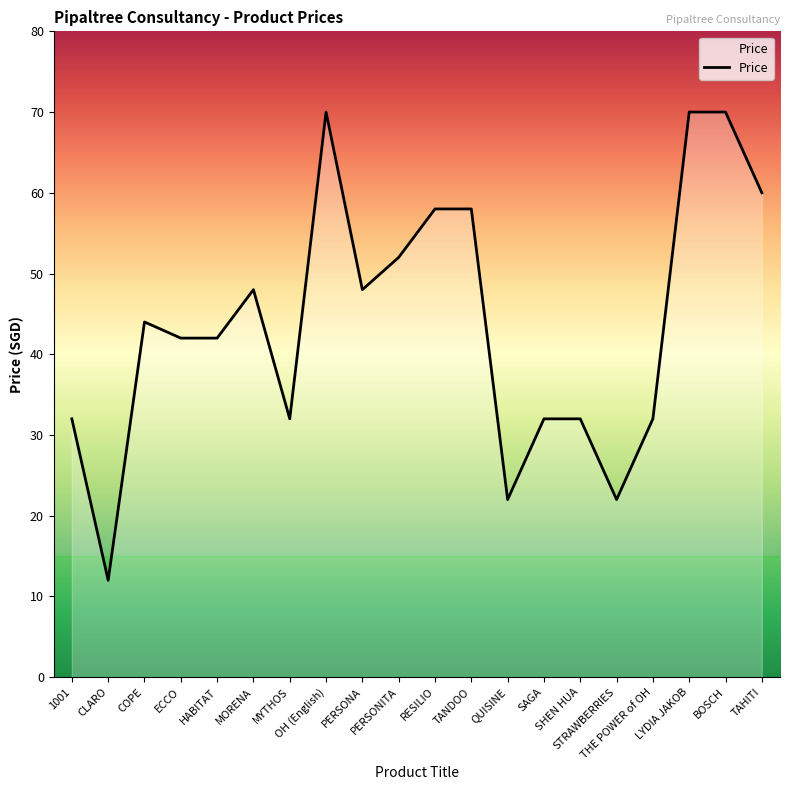

What is the smallest value displayed?

12